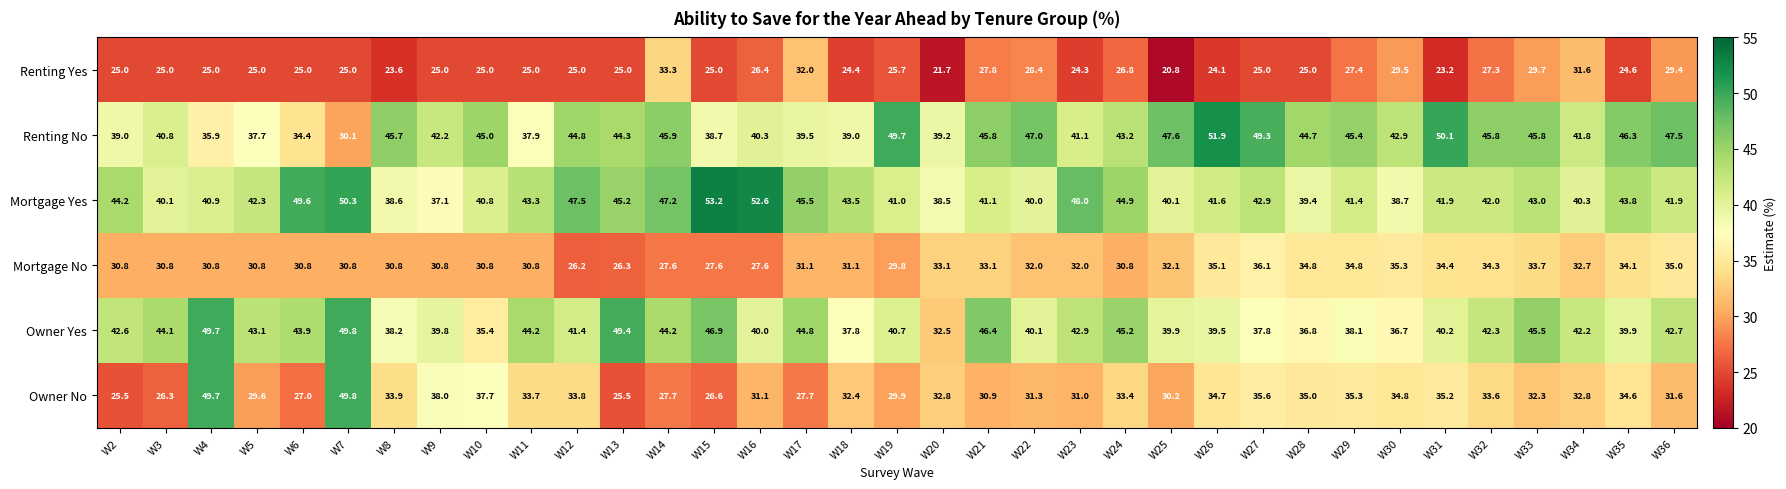

Which series has the largest total across all categories?

Mortgage Yes